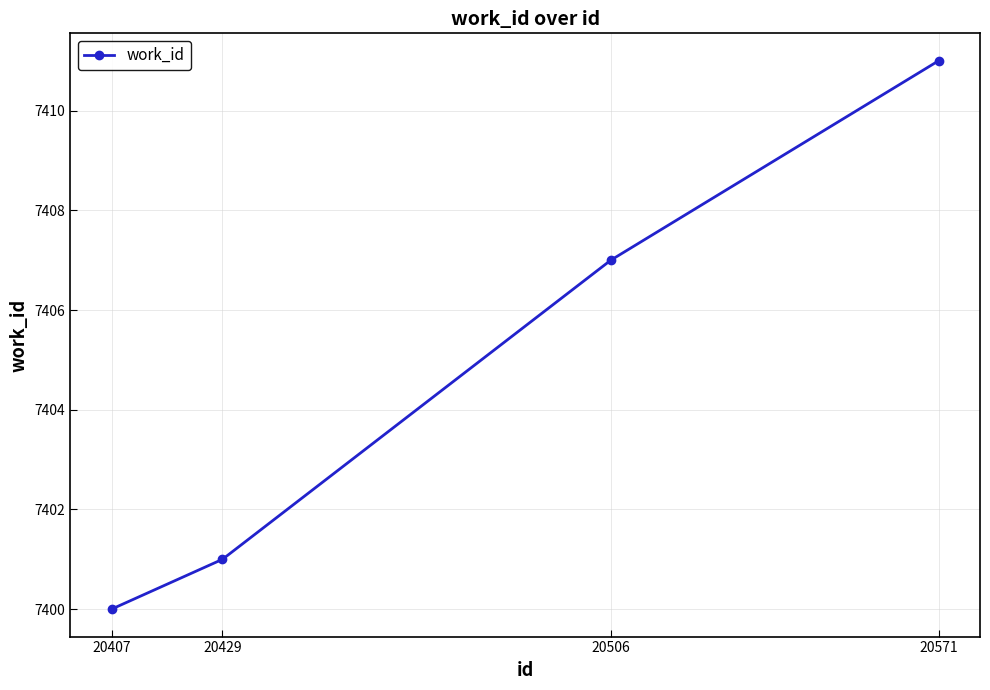

How many series are shown in this chart?

1